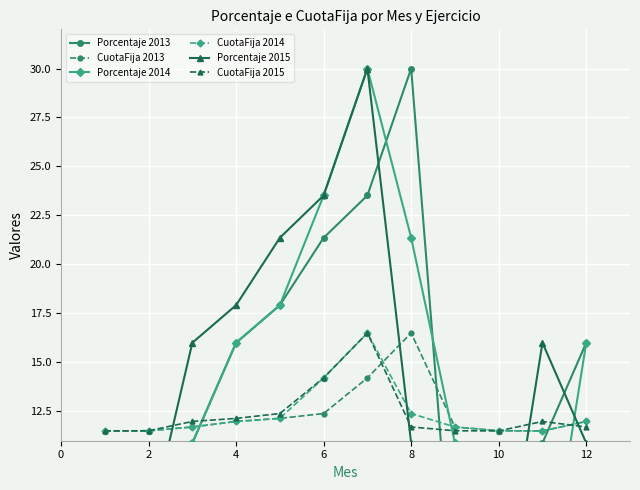

What is the maximum value for CuotaFija 2015?

16.5